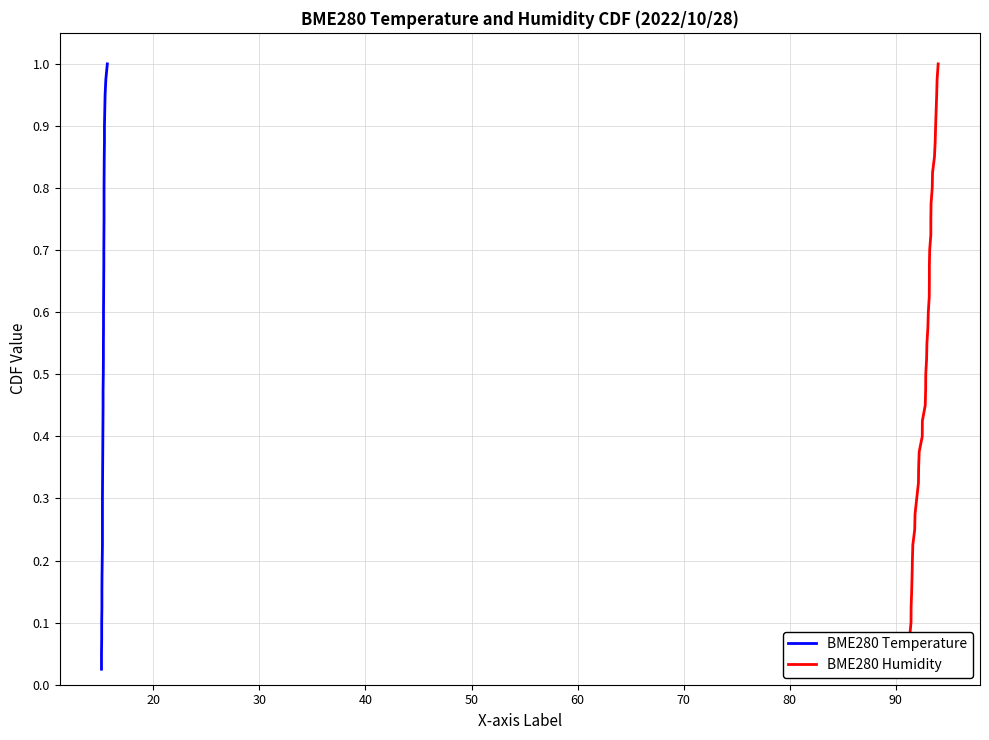

True or false: BME280 Temperature has more than 2 points higher than both neighbors.

False